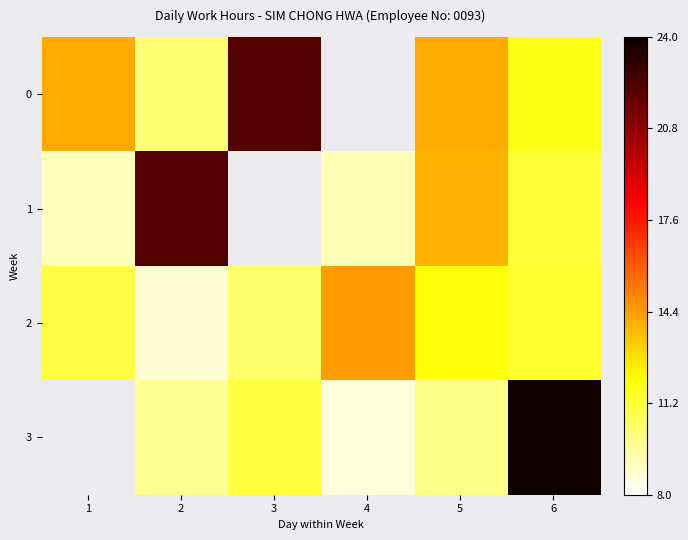

Which label corresponds to the largest value in the chart?

6